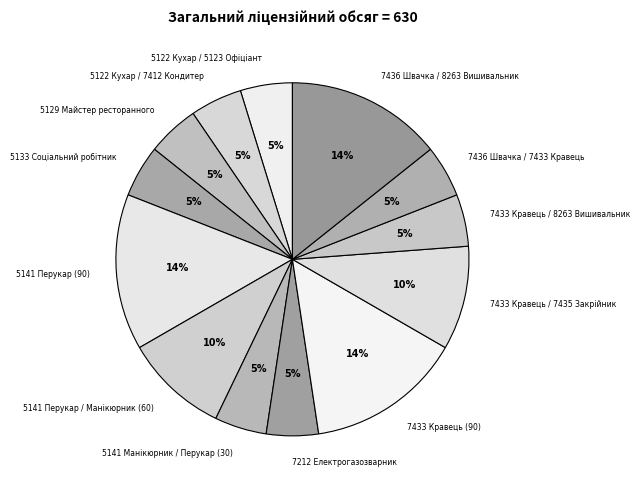

To the nearest percent, what is the combined percentage of 7436 Швачка / 8263 Вишивальник and 7433 Кравець / 8263 Вишивальник?

19%